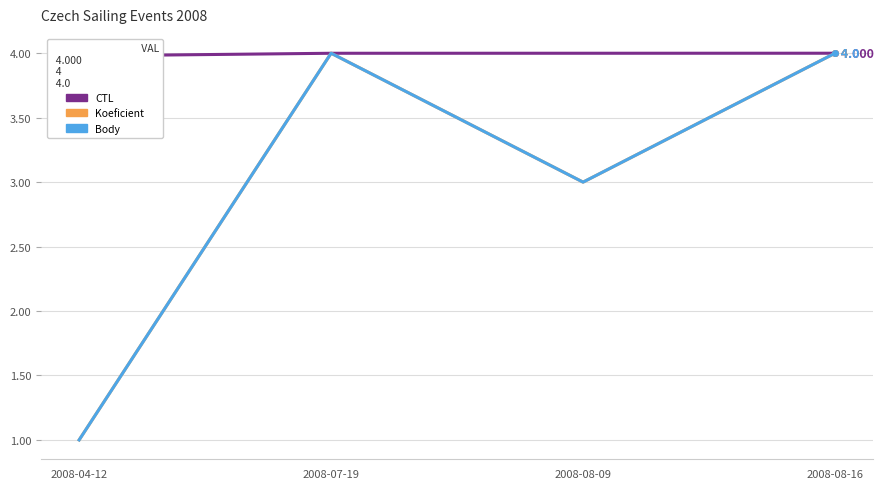

At which category does the chart reach its minimum across all series?

2008-04-12